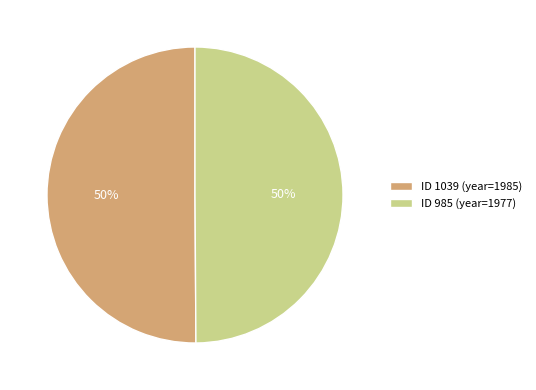

To the nearest percent, what is the average slice percentage?

50%